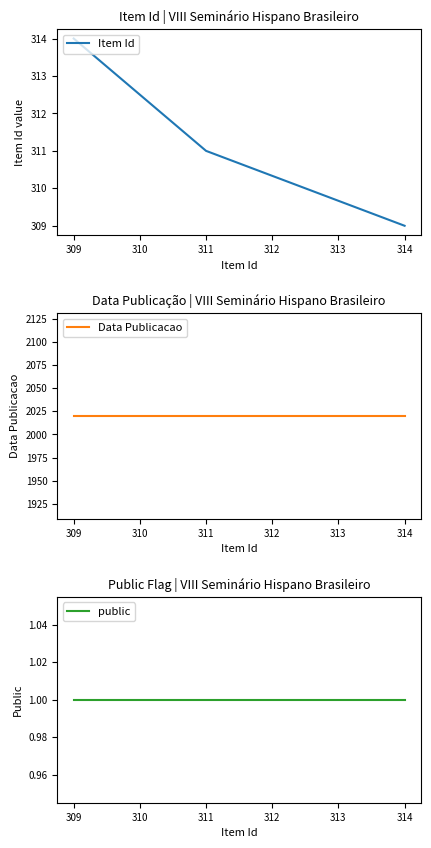

Is it true that public equals 0 at 309?

False